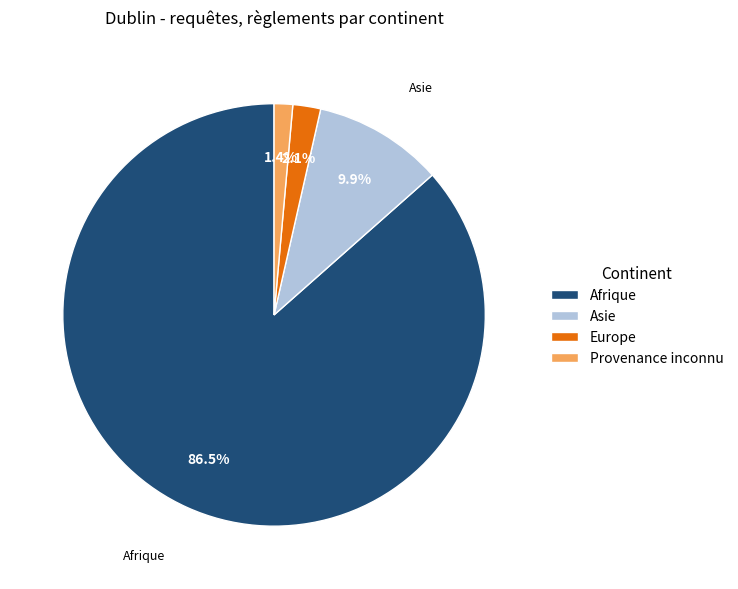

To the nearest percent, what portion does Asie represent?

10%